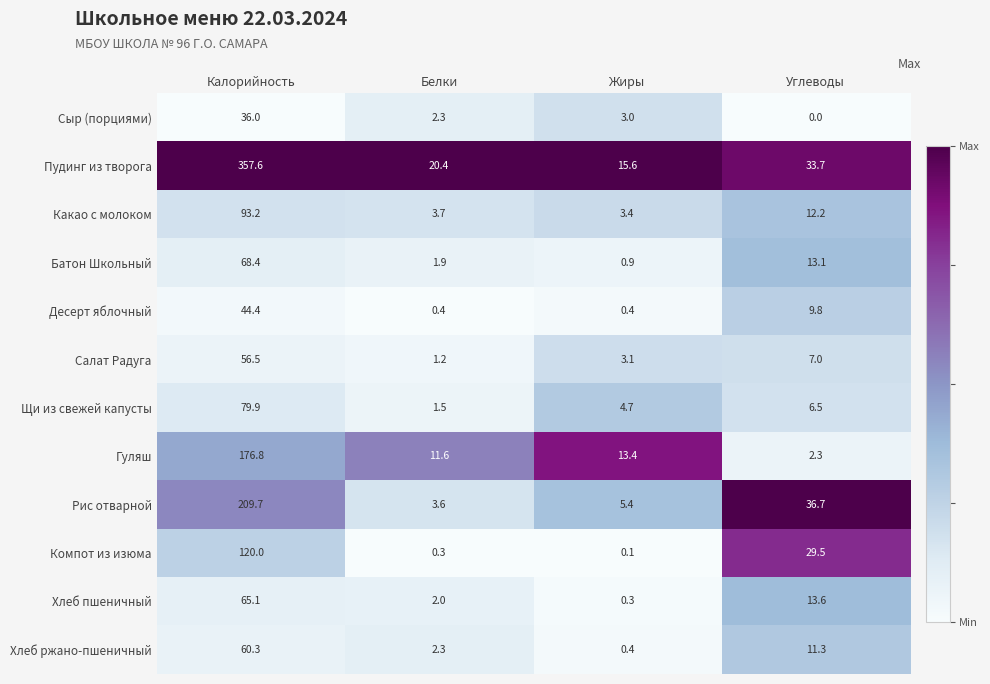

What is the maximum value shown in the chart?

357.6